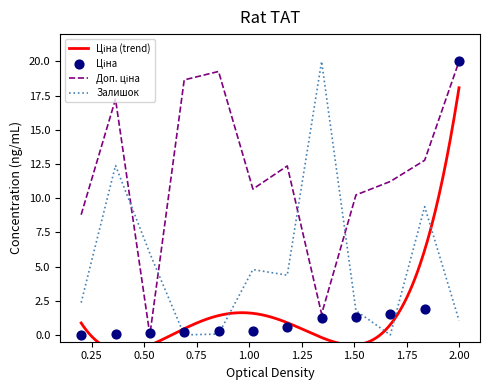

Which series has the widest spread of Y values?

Ціна